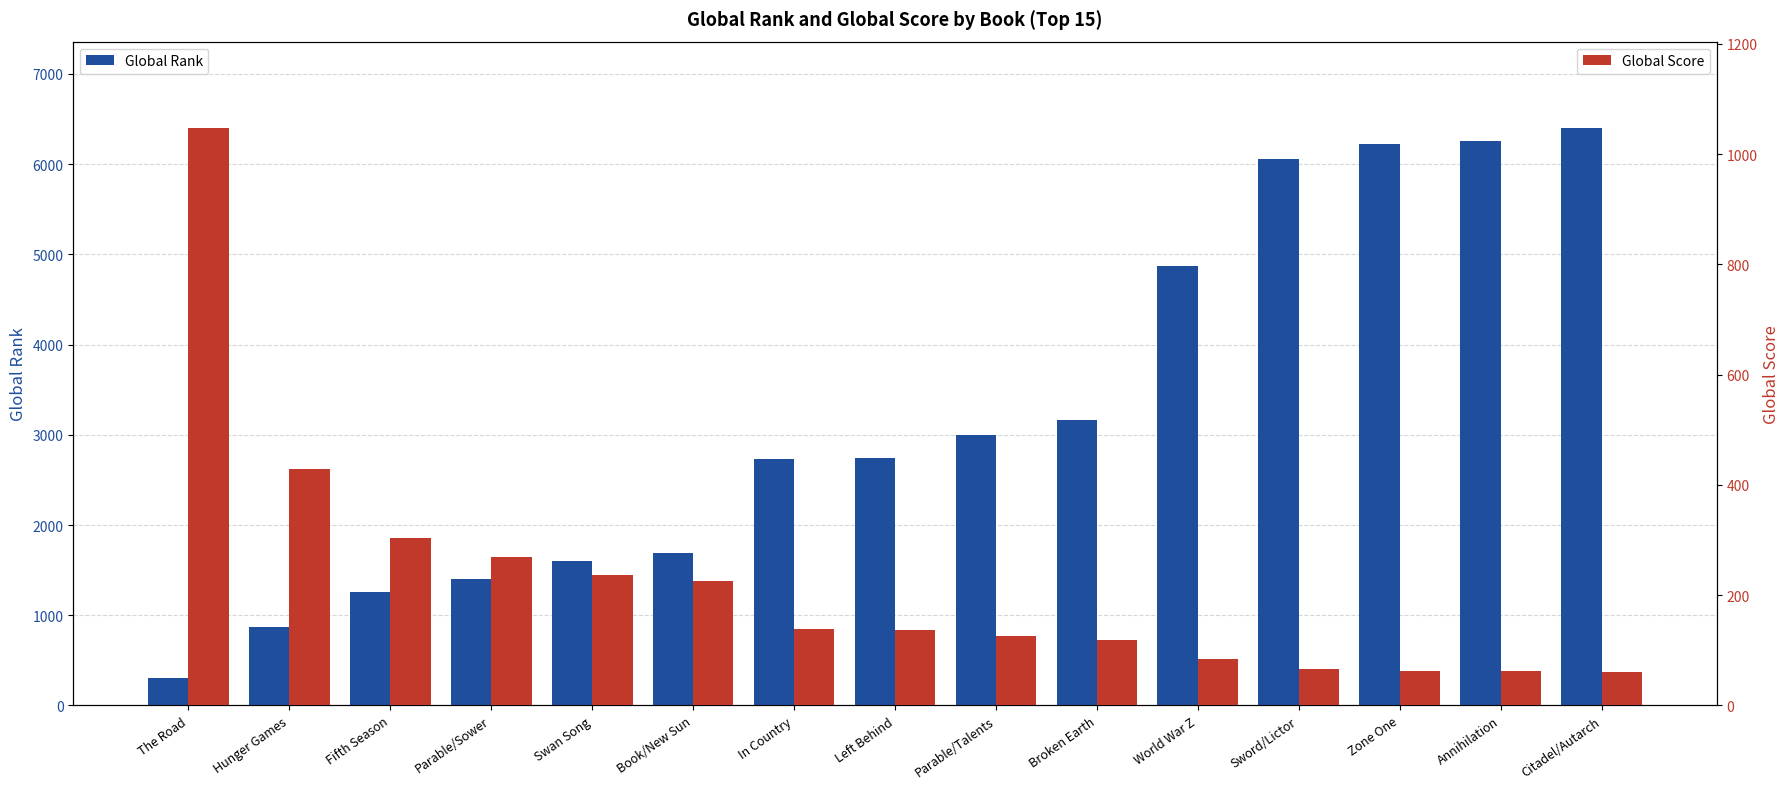

At which category does the chart reach its peak across all series?

Citadel/Autarch